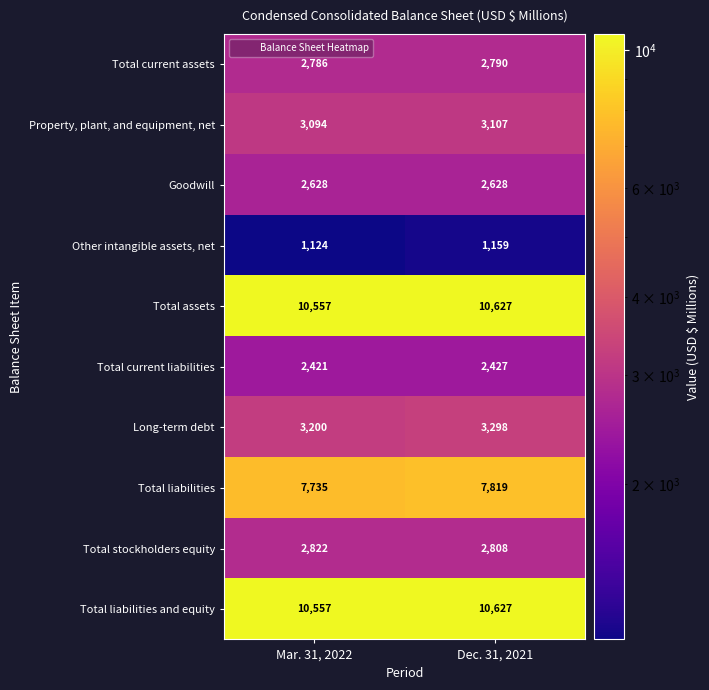

What is the difference between the maximum and minimum values in the Other intangible assets, net series?

35